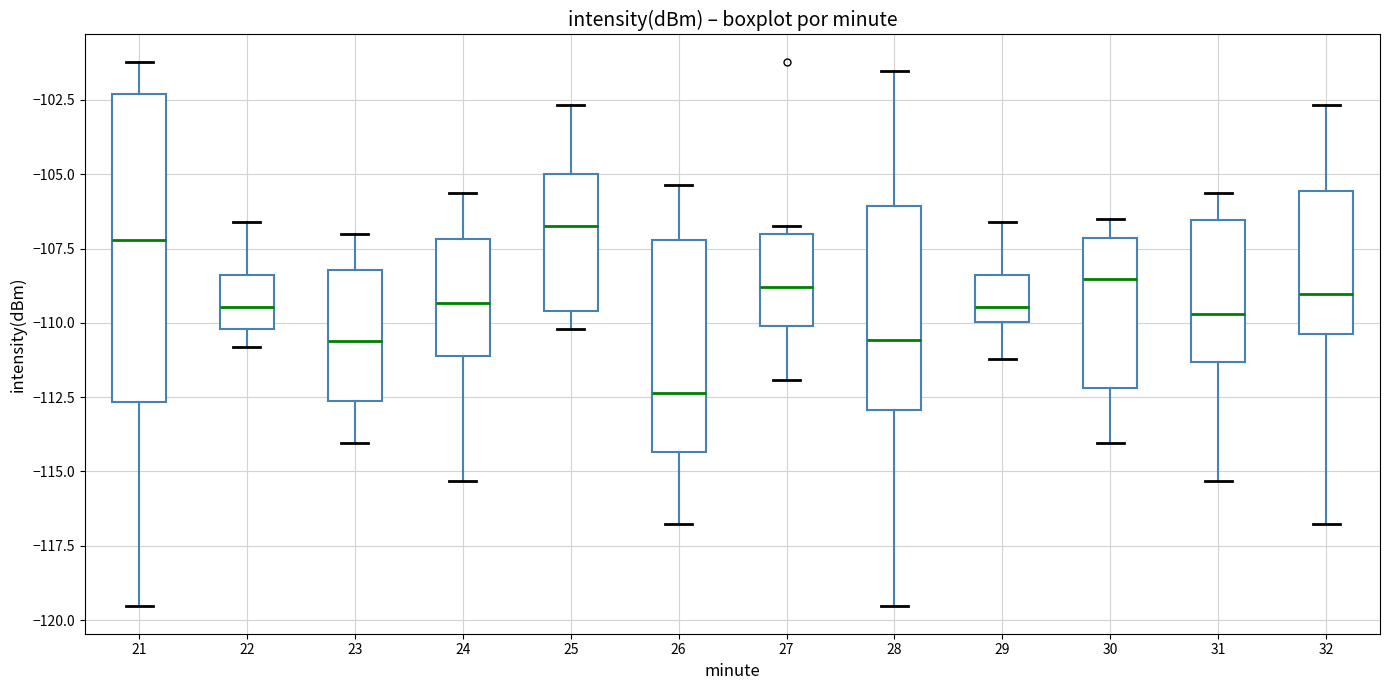

Reading left to right, read every box against the y-axis: the position of its median line, the range the box covers, and the ends of its whiskers. The values are not printed on the chart, so give them approximately, as read against the axis.

21: median -107.0, box -112.5 to -102.5, whiskers -119.5 to -101.0
22: median -109.5, box -110.0 to -108.5, whiskers -111.0 to -106.5
23: median -110.5, box -112.5 to -108.0, whiskers -114.0 to -107.0
24: median -109.5, box -111.0 to -107.0, whiskers -115.5 to -105.5
25: median -107.0, box -109.5 to -105.0, whiskers -110.0 to -102.5
26: median -112.5, box -114.5 to -107.0, whiskers -117.0 to -105.5
27: median -109.0, box -110.0 to -107.0, whiskers -112.0 to -106.5
28: median -110.5, box -113.0 to -106.0, whiskers -119.5 to -101.5
29: median -109.5, box -110.0 to -108.5, whiskers -111.0 to -106.5
30: median -108.5, box -112.0 to -107.0, whiskers -114.0 to -106.5
31: median -109.5, box -111.5 to -106.5, whiskers -115.5 to -105.5
32: median -109.0, box -110.5 to -105.5, whiskers -117.0 to -102.5